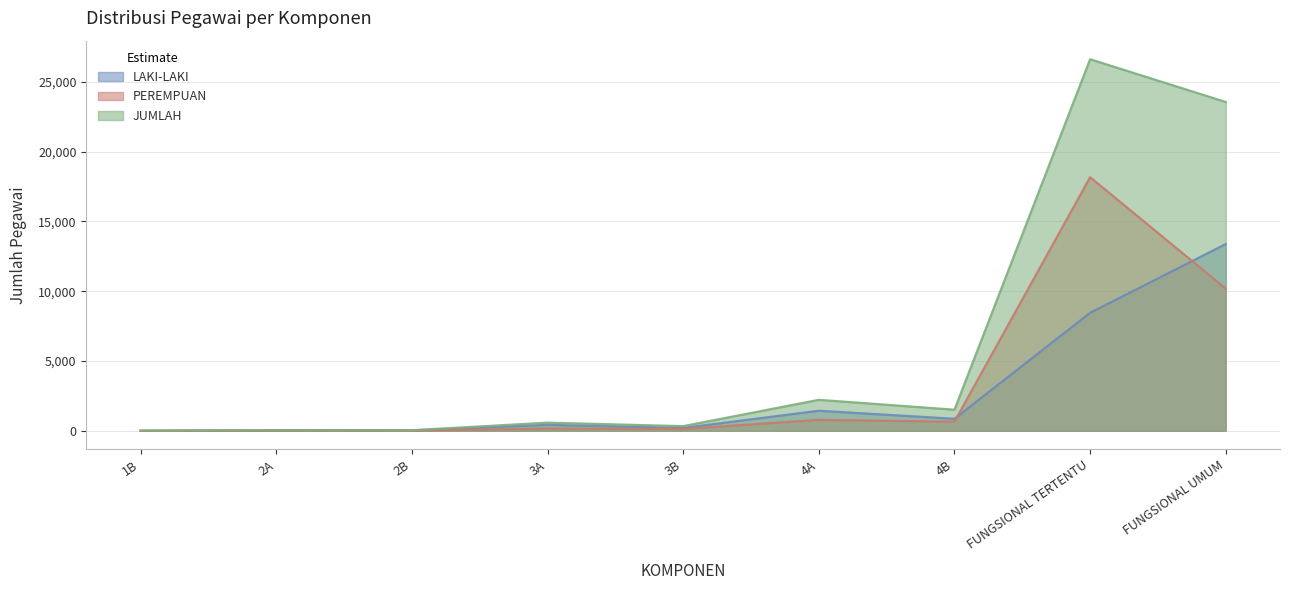

Is it true that JUMLAH equals 0 at 1B?

False